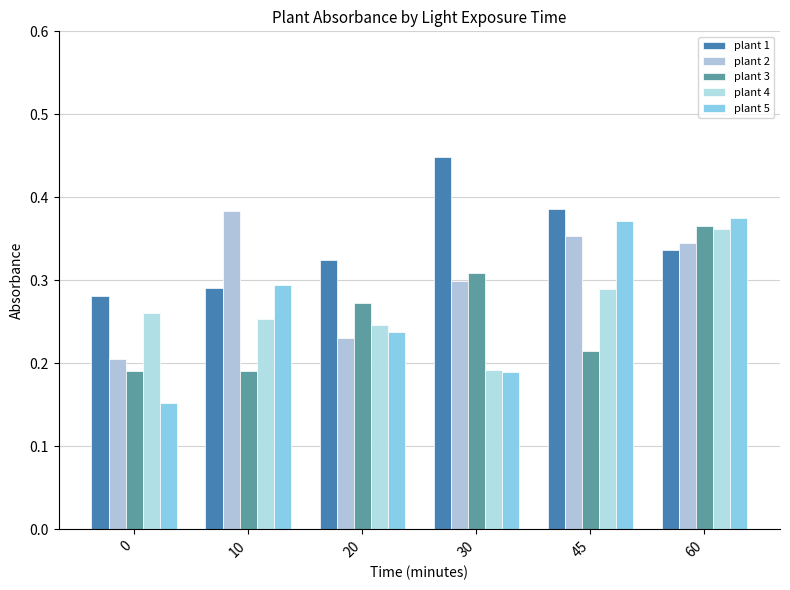

List the series in order of their peak value, highest first.

plant 1, plant 2, plant 5, plant 3, plant 4